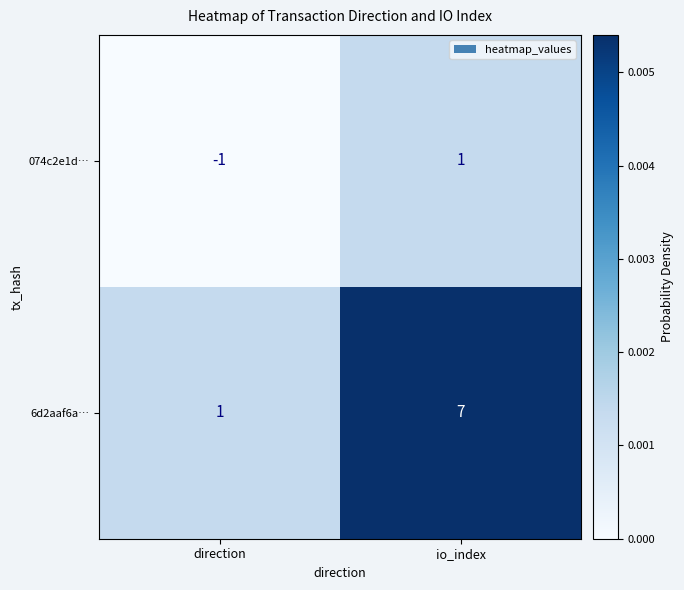

The 074c2e1d… series shows 1 at io_index. True or false?

True